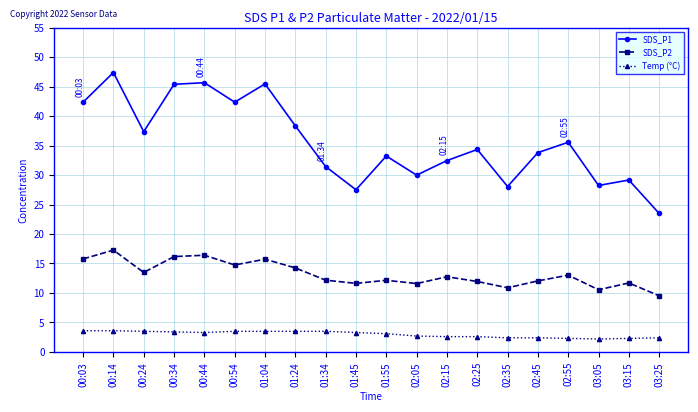

What is the total value across all series at 01:34?

47.1